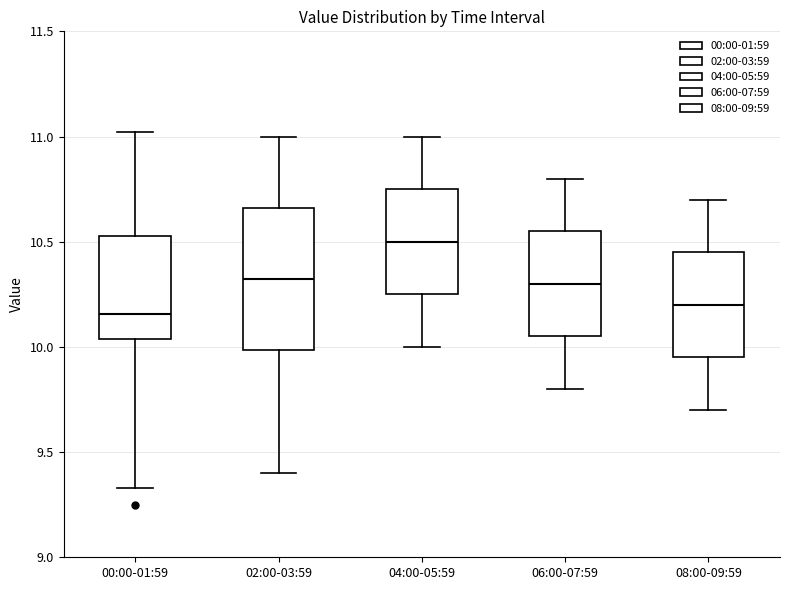

Reading left to right, read every box against the y-axis: the position of its median line, the range the box covers, and the ends of its whiskers. The values are not printed on the chart, so give them approximately, as read against the axis.

00:00-01:59: median 10.15, box 10.05 to 10.55, whiskers 9.35 to 11.00
02:00-03:59: median 10.35, box 10.00 to 10.65, whiskers 9.40 to 11.00
04:00-05:59: median 10.50, box 10.25 to 10.75, whiskers 10.00 to 11.00
06:00-07:59: median 10.30, box 10.05 to 10.55, whiskers 9.80 to 10.80
08:00-09:59: median 10.20, box 9.95 to 10.45, whiskers 9.70 to 10.70